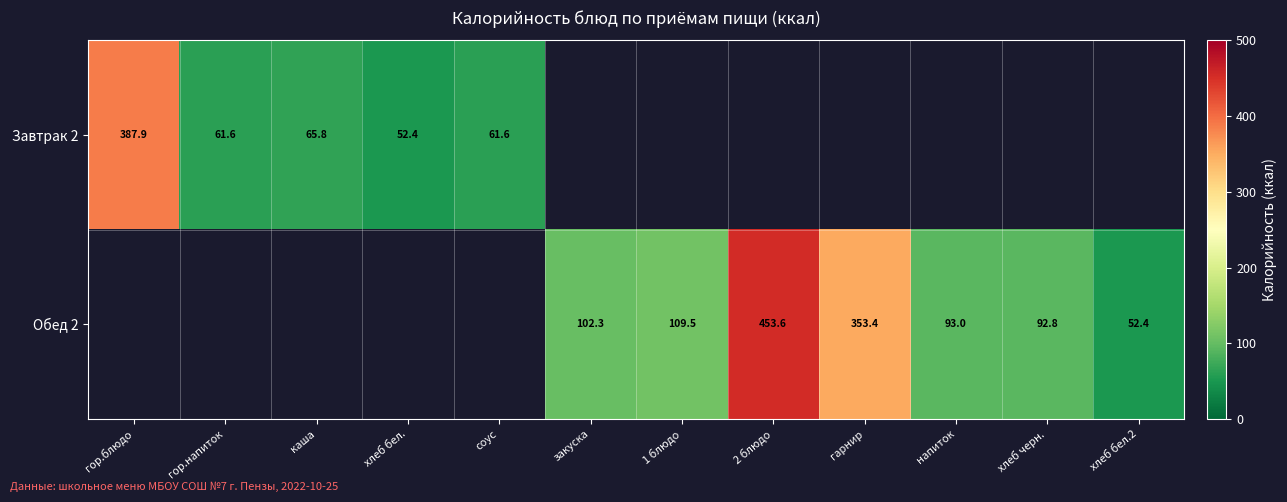

The value of Обед 2 at хлеб черн. is 62.3. True or false?

False